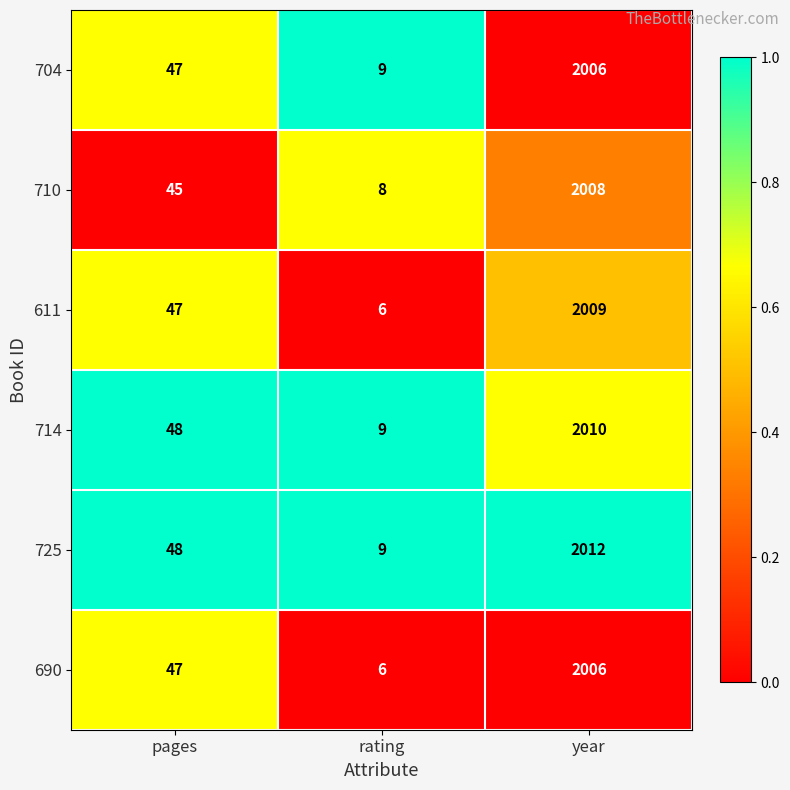

What is the average value of the 710 series?

687